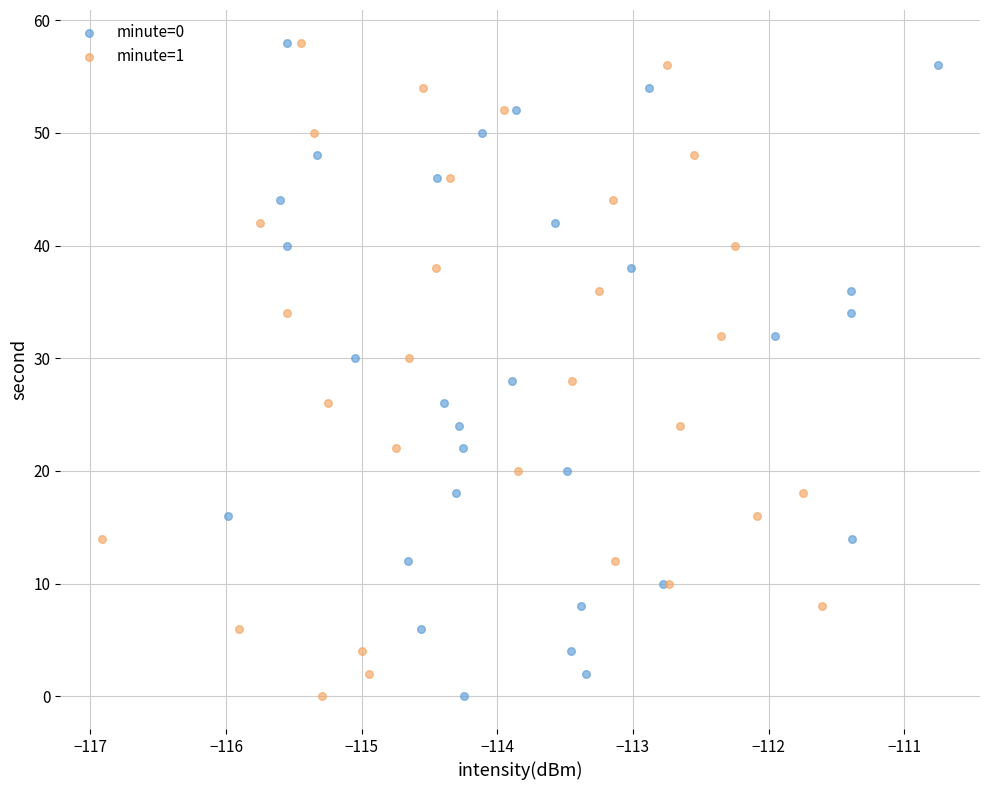

What are all the series names shown in the legend?

minute=0, minute=1